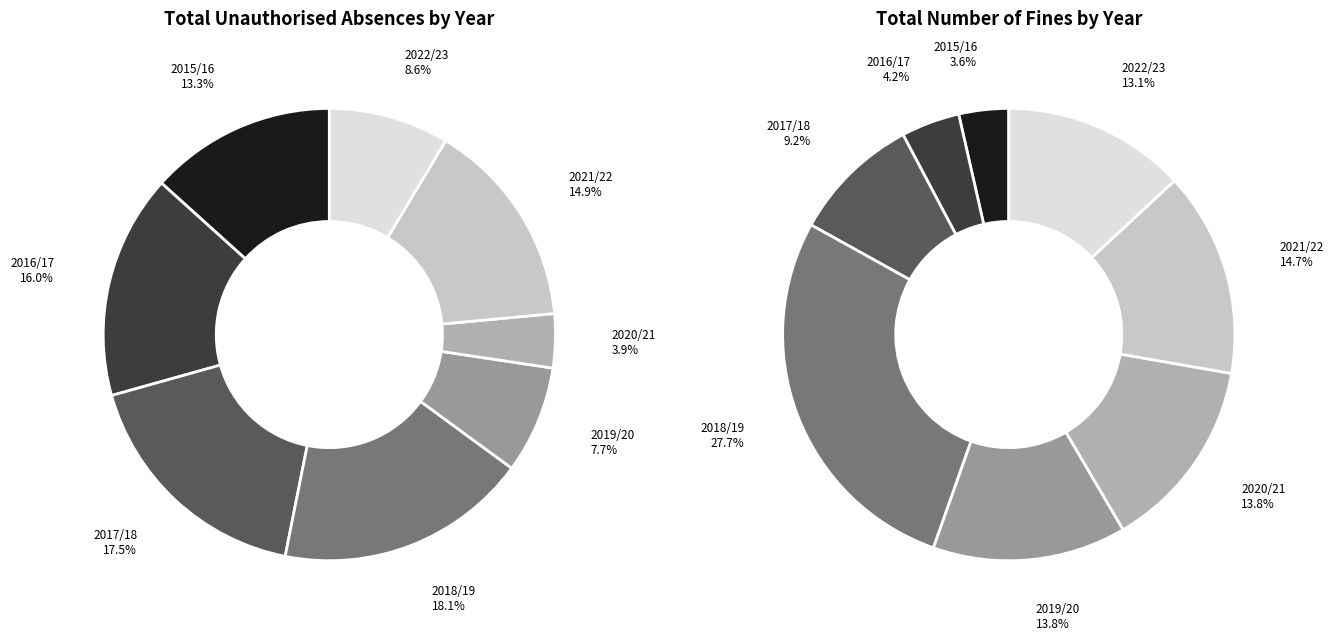

To the nearest percent, what is the difference between the 2020/21 and 2019/20 slice percentages?

4%